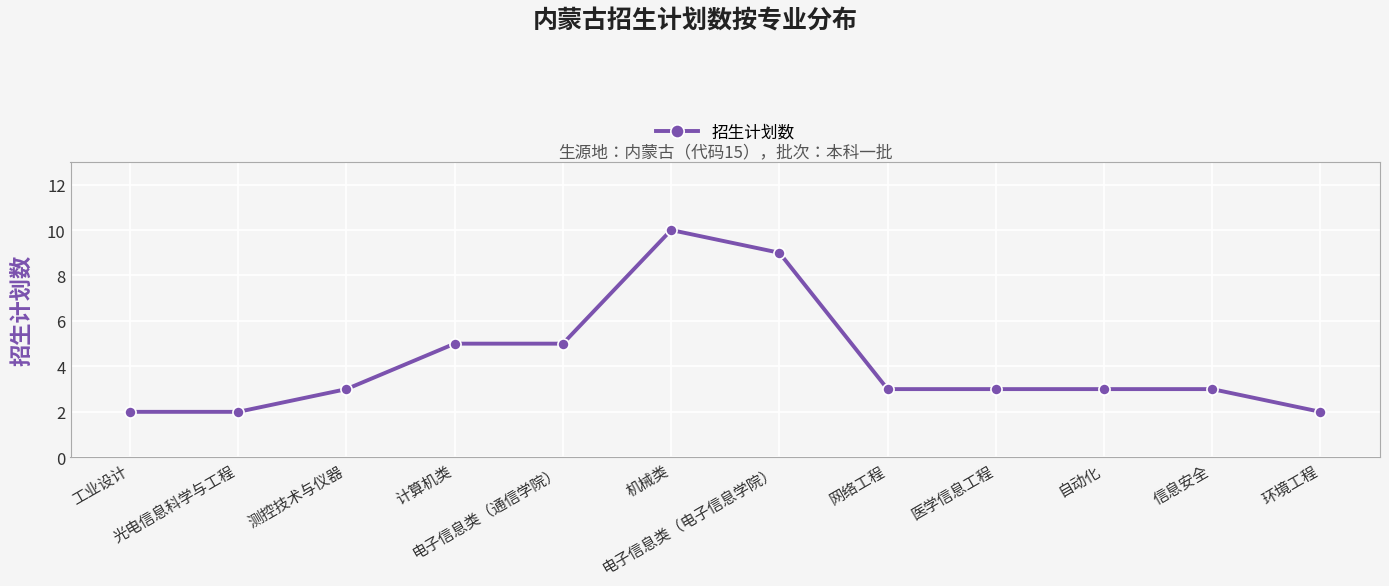

Count the number of data series in this chart.

1